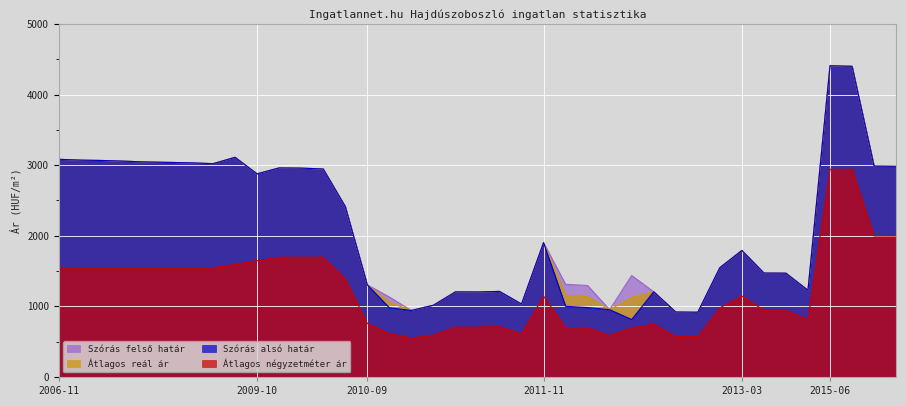

At which label does Szórás felső határ reach its minimum?

2012-06